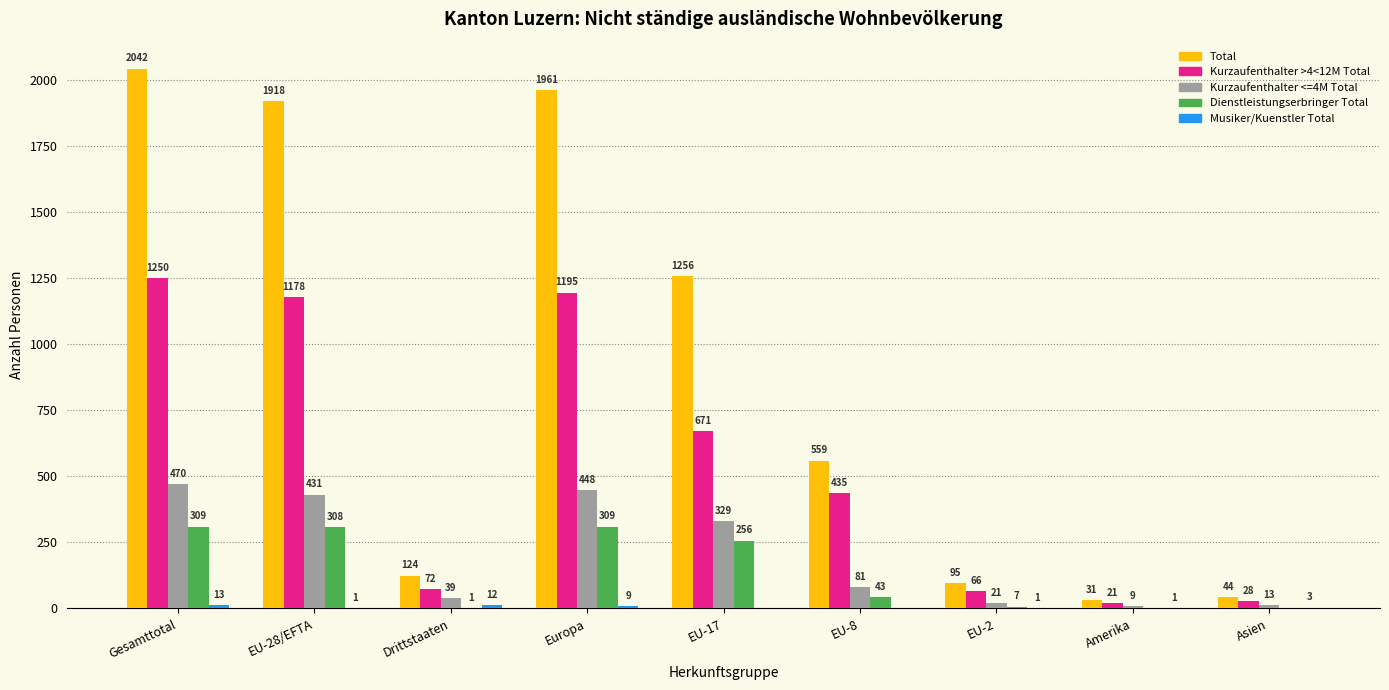

Which series changed the most between Gesamttotal and Amerika?

Total